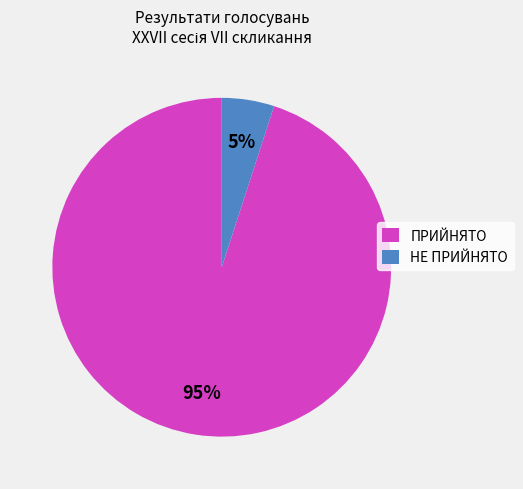

What is the smallest slice in the pie chart?

НЕ ПРИЙНЯТО